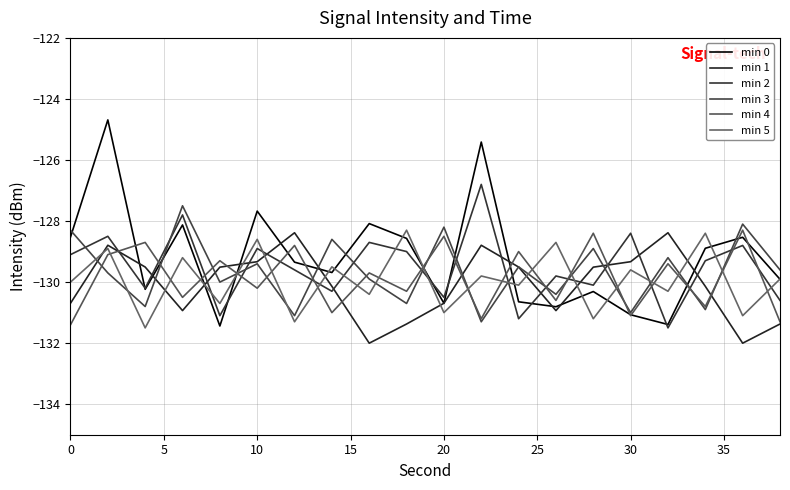

How many interior local valleys does the min 2 series have?

7